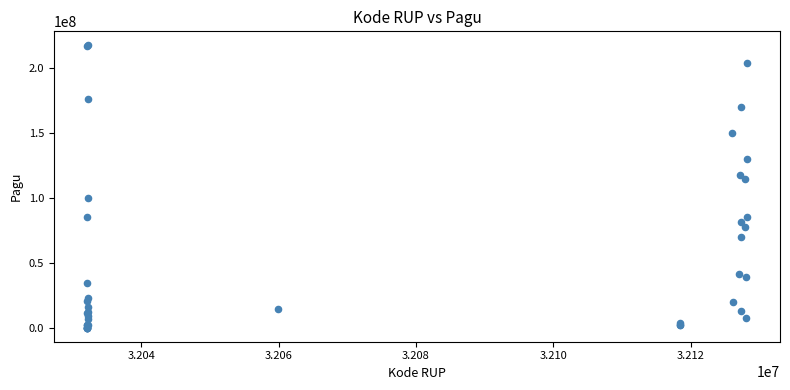

What Y value in the scatter plot is closest to 108830000?

114296000